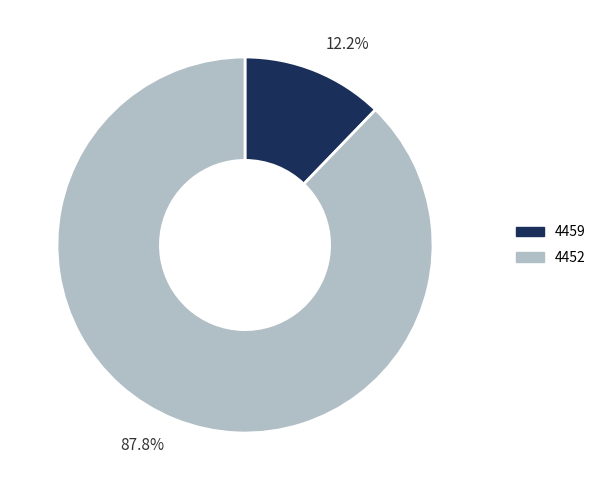

What percentage do 4452 and 4459 together represent?

100.0%